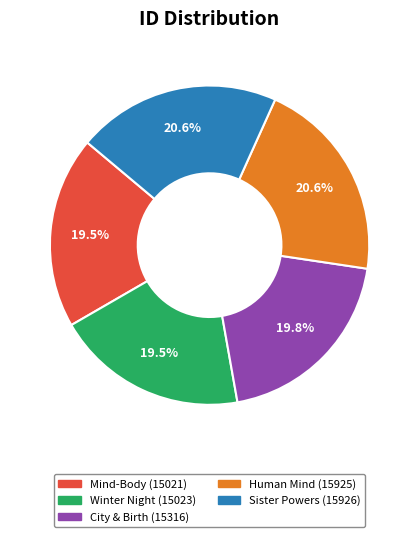

To the nearest percent, what is the combined percentage of Mind-Body (15021) and Winter Night (15023)?

39%